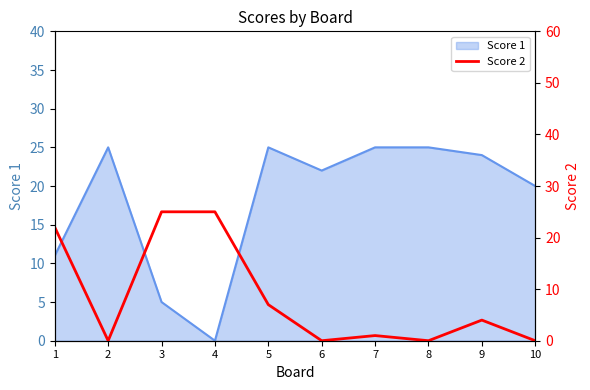

What is the maximum value for Score 1?

25